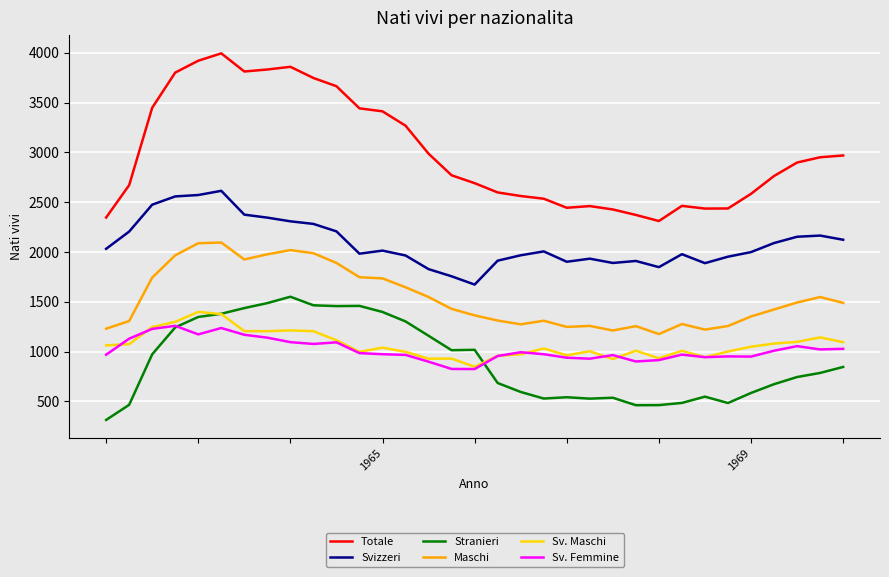

What is the highest value of the Sv. Femmine series?

1259